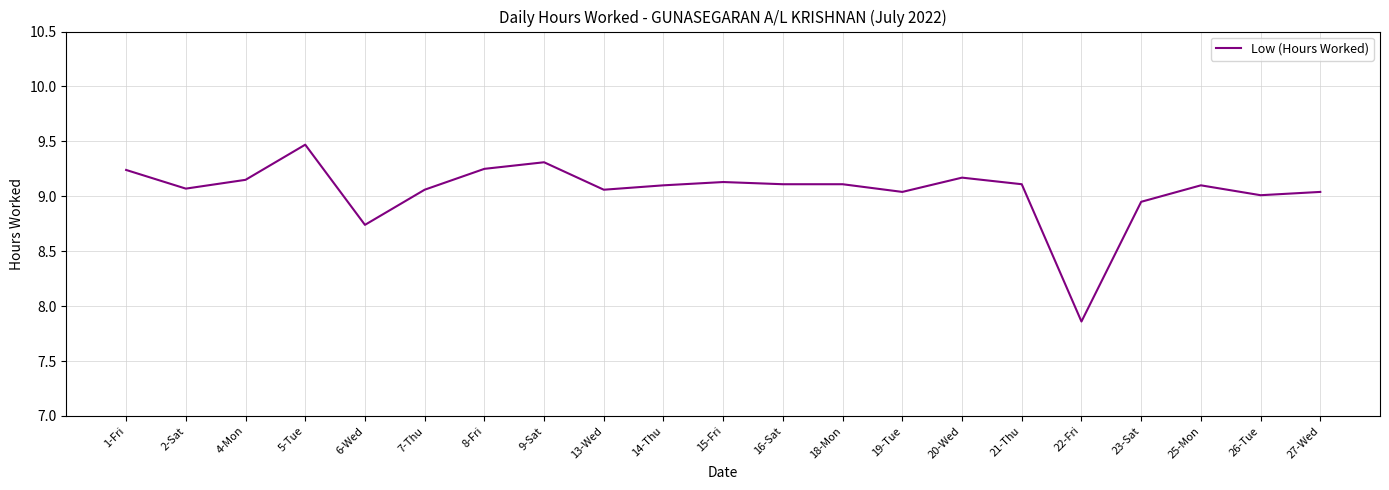

Is this an area chart (filled region under the line)?

No